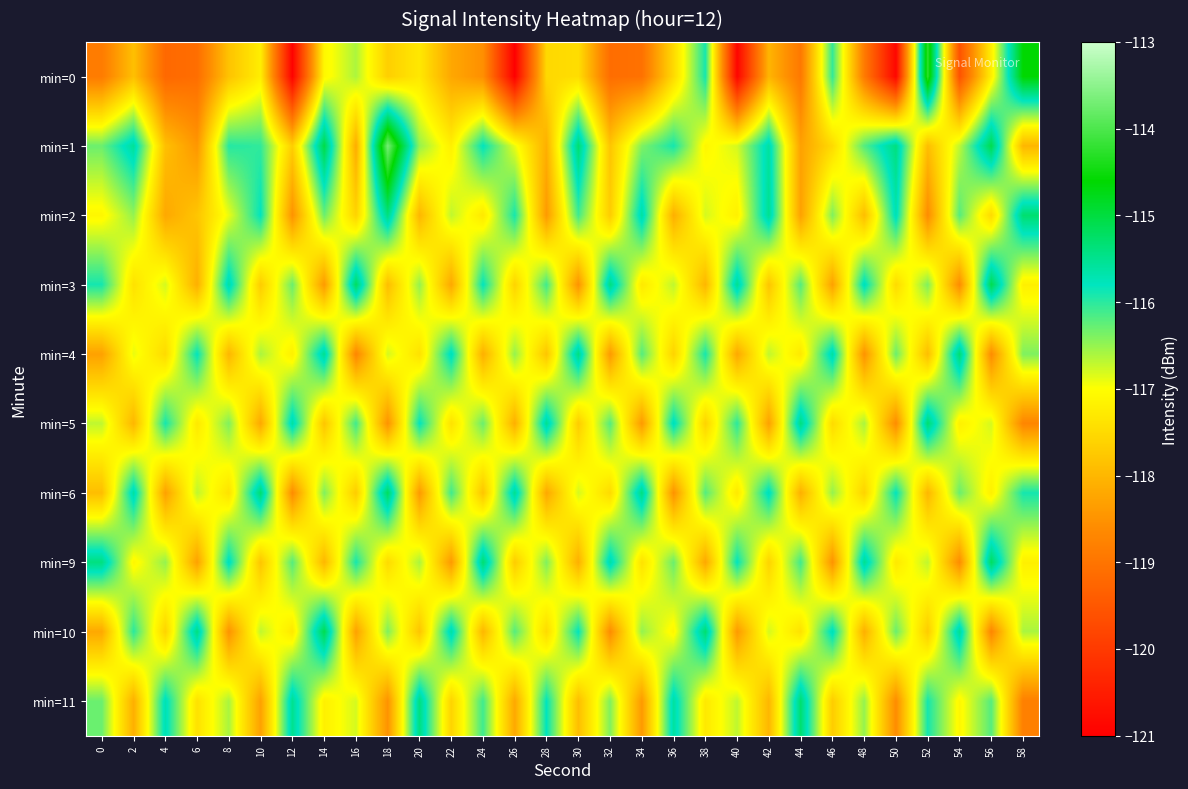

At 16, list the series in order from smallest to largest.

min=4, min=10, min=1, min=6, min=2, min=11, min=0, min=5, min=9, min=3